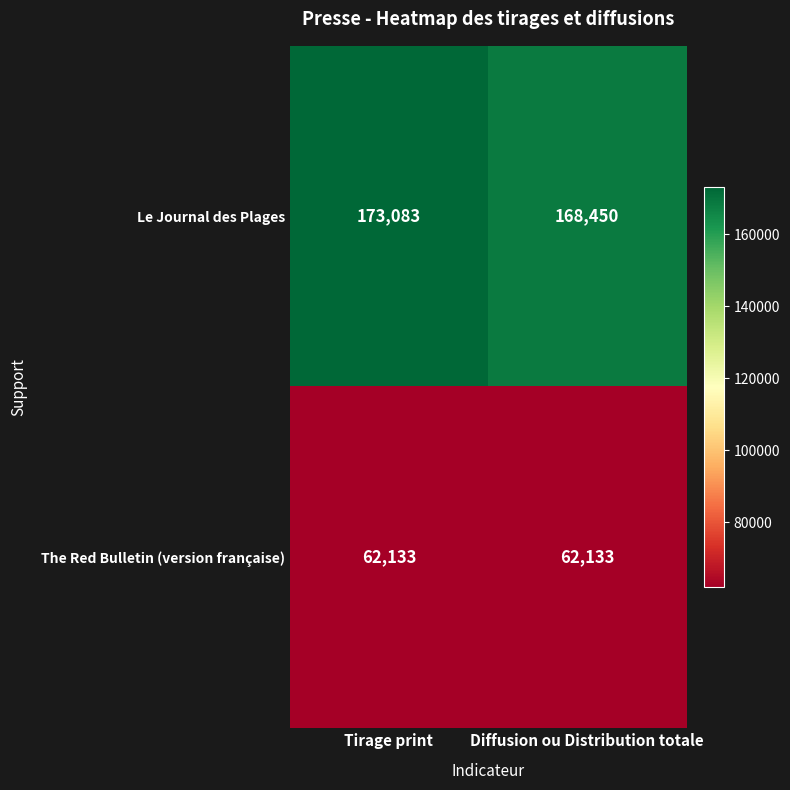

Reading left to right, extract all data points from this chart.

Le Journal des Plages: 173083	168450
The Red Bulletin (version française): 62133	62133